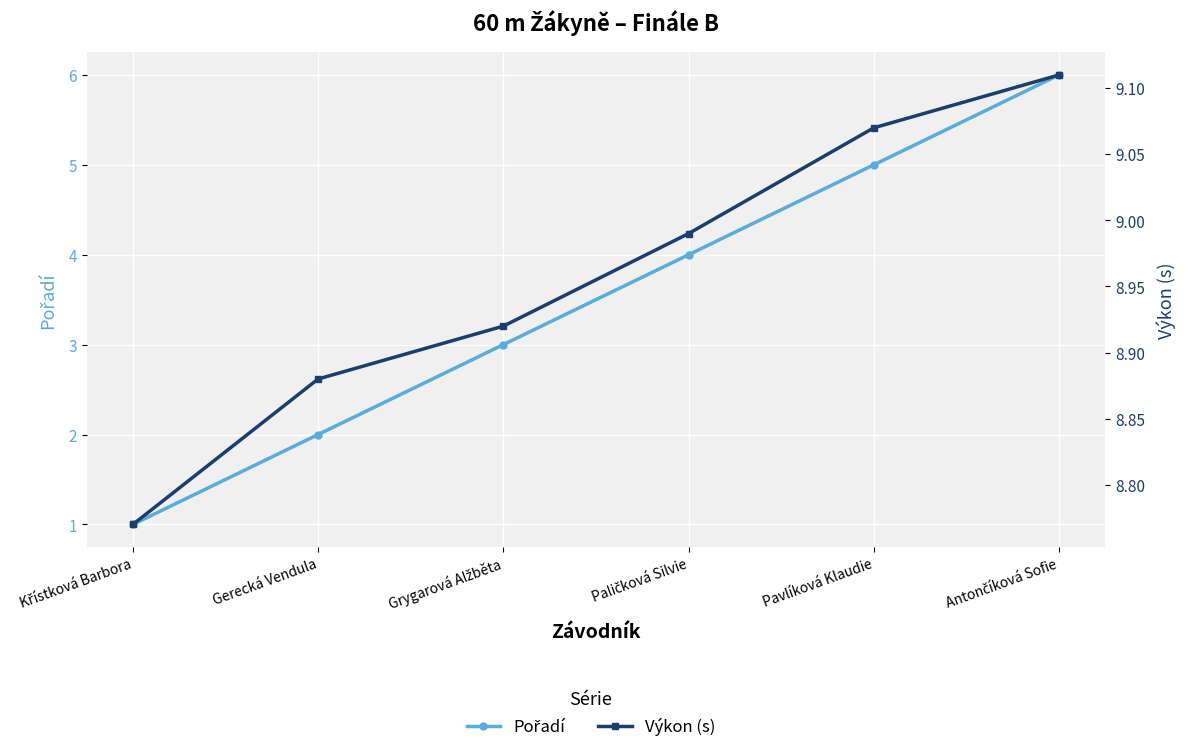

What are all the series names shown in the legend?

Pořadí, Výkon (s)